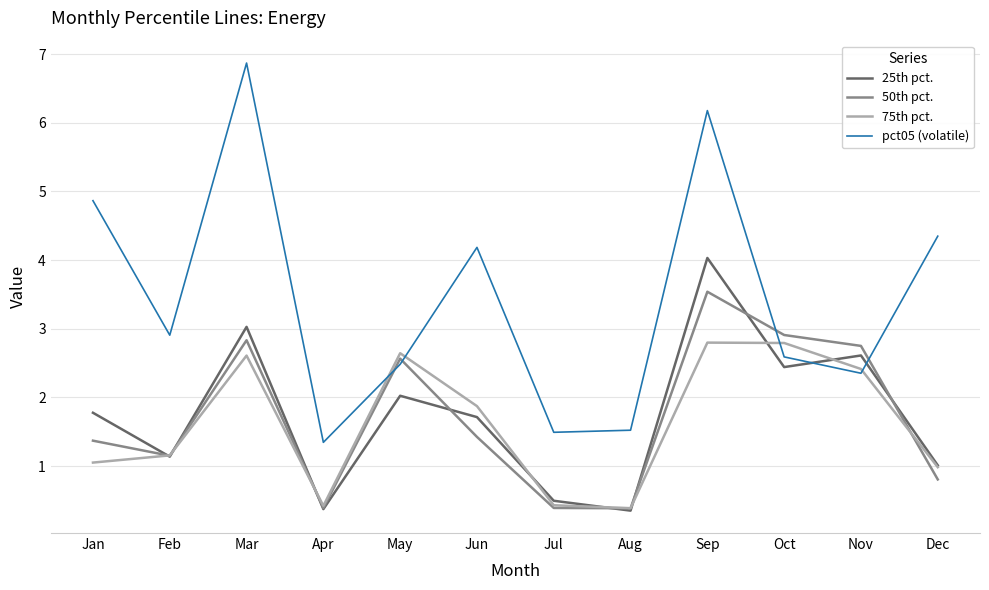

What is the total value across all series at Jan?

9.1